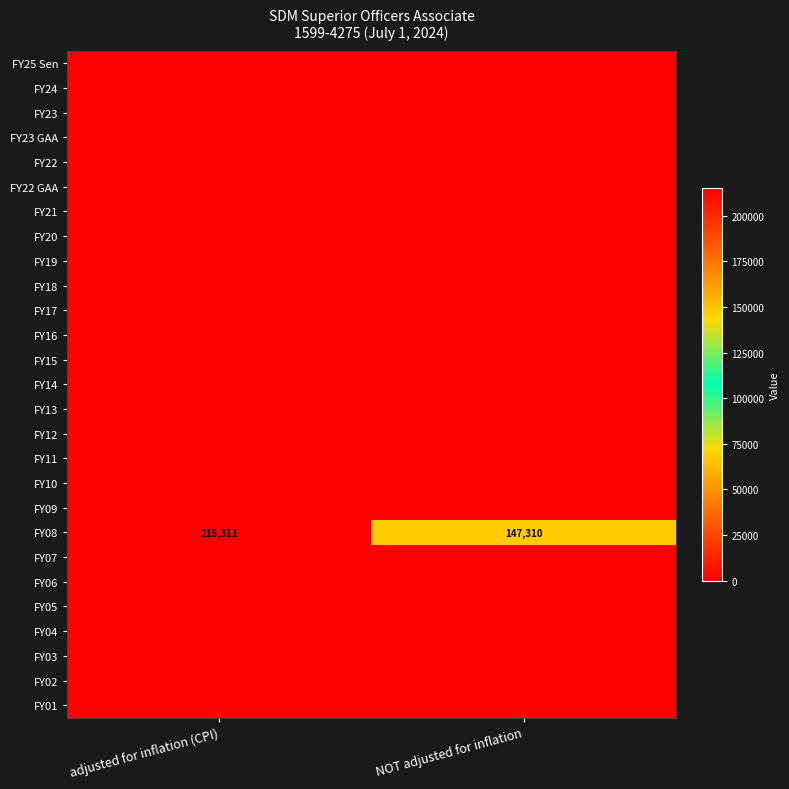

Is the value of FY15 at NOT adjusted for inflation greater than the value of FY16 at NOT adjusted for inflation?

No